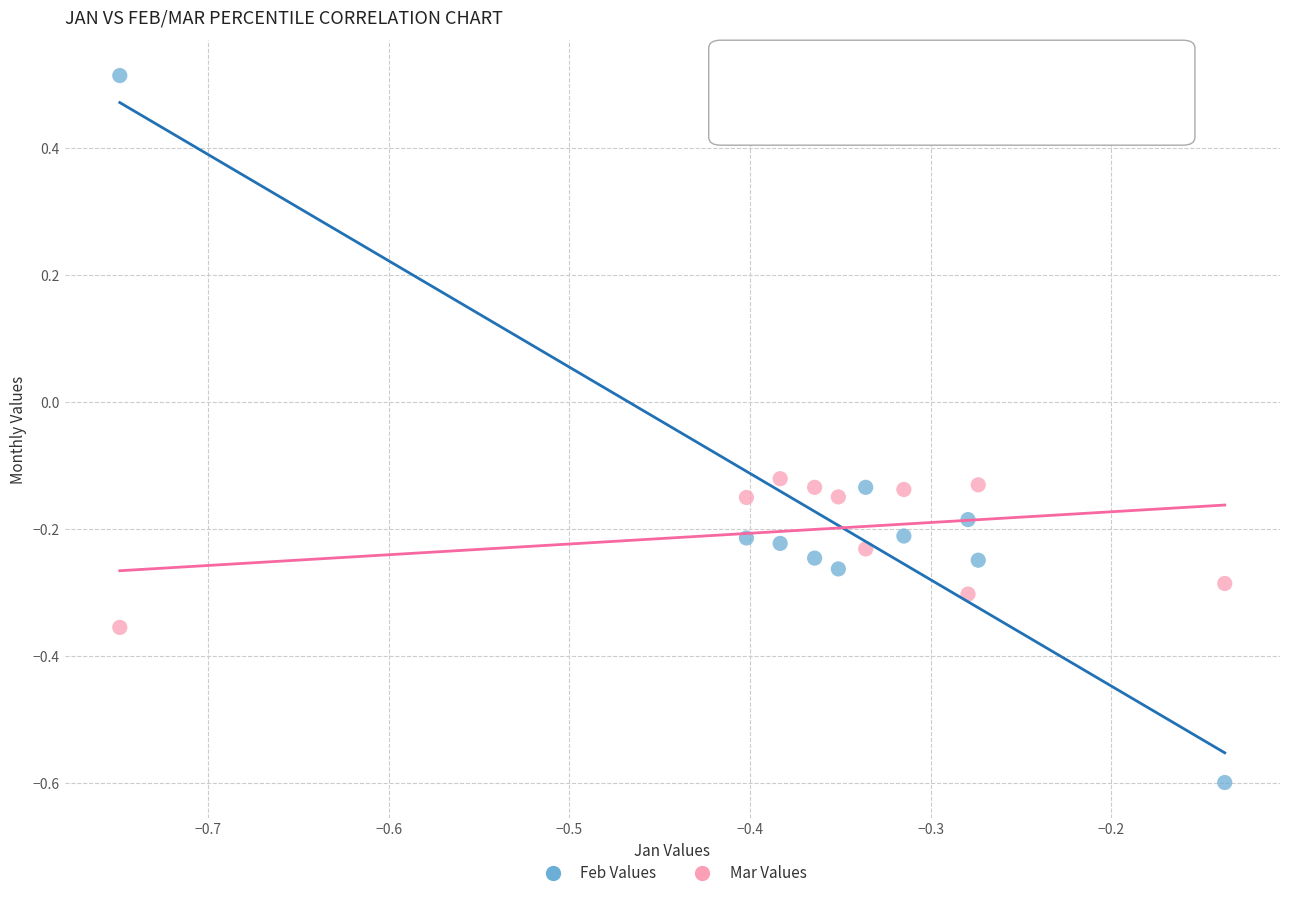

Which series contains the lowest Y value?

Feb Values